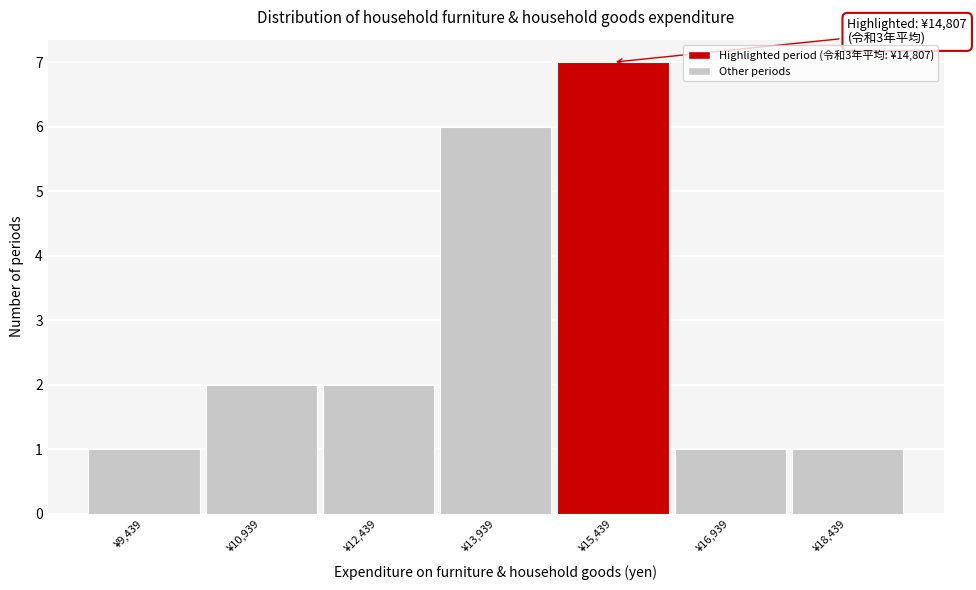

Which range on the x-axis has the tallest bar?

14600 to 16200